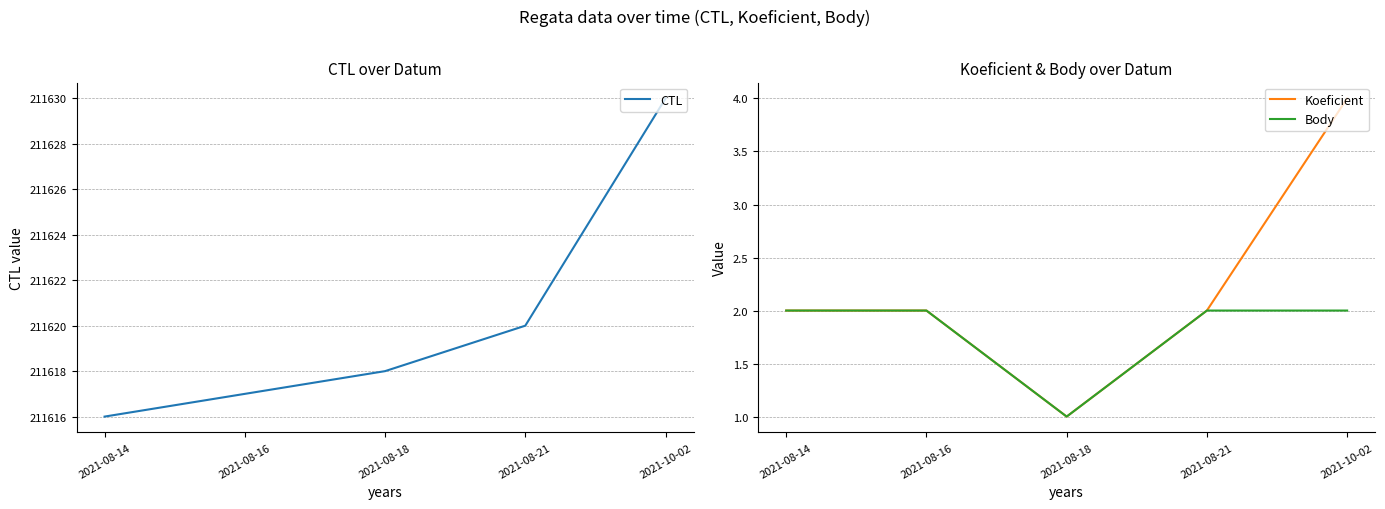

Which category has the highest value in the Koeficient series?

2021-10-02